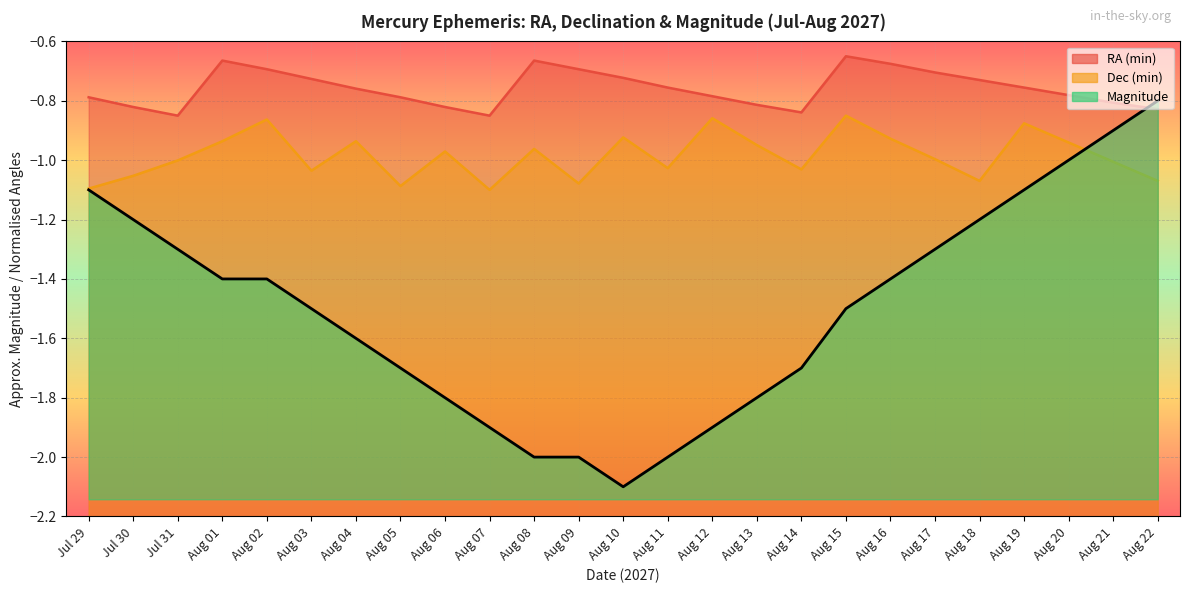

True or false: Dec (min) has a value of -0.5 at Aug 09.

False